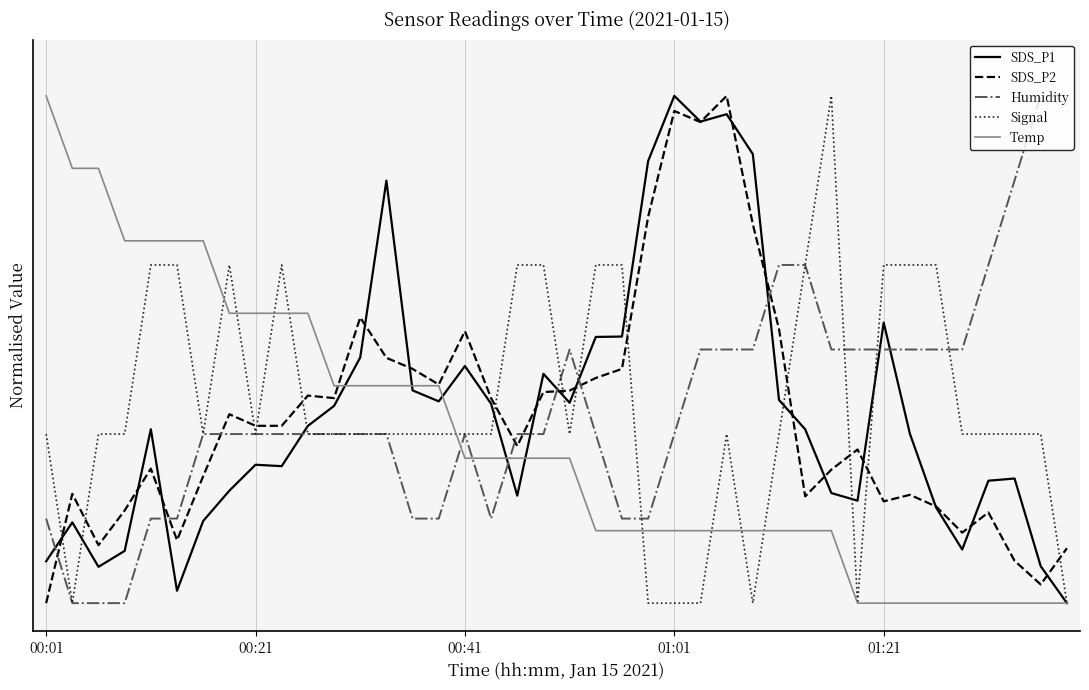

What are all the series names shown in the legend?

SDS_P1, SDS_P2, Humidity, Signal, Temp